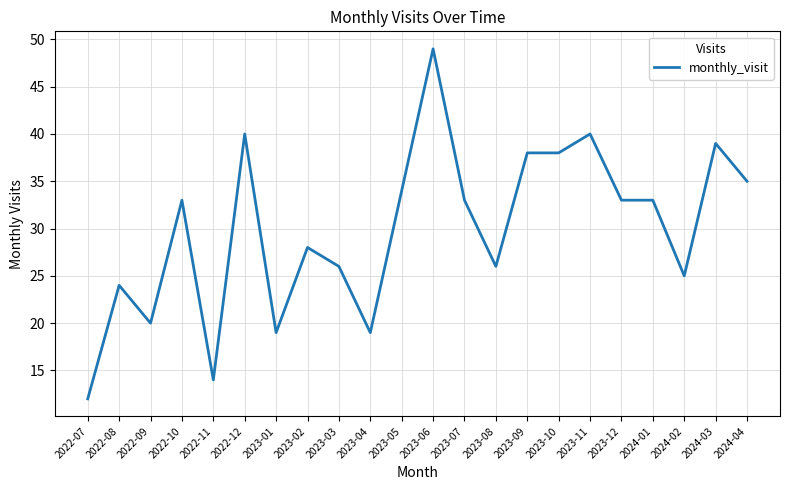

Reading right to left, what are all the values shown in this chart?

35	39	25	33	33	40	38	38	26	33	49	34	19	26	28	19	40	14	33	20	24	12